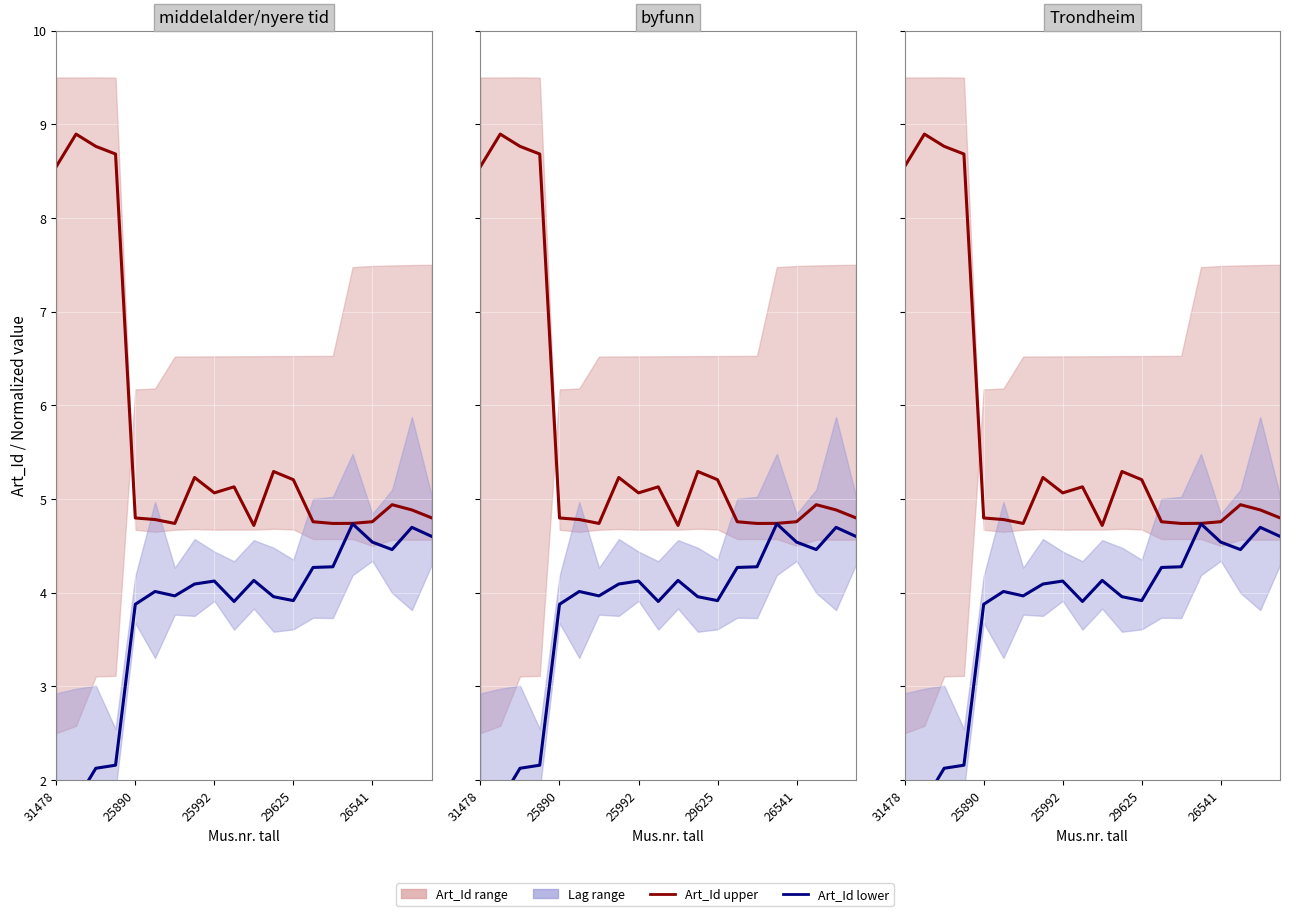

Reading left to right, extract all data points from this chart.

Art_Id upper: 8.5	8.9	8.8	8.7	4.8	4.8	4.7	5.2	5.1	5.1	4.7	5.3	5.2	4.8	4.7	4.7	4.8	4.9	4.9	4.8
Art_Id lower: 1.9	1.8	2.1	2.2	3.9	4.0	4.0	4.1	4.1	3.9	4.1	4.0	3.9	4.3	4.3	4.7	4.5	4.5	4.7	4.6